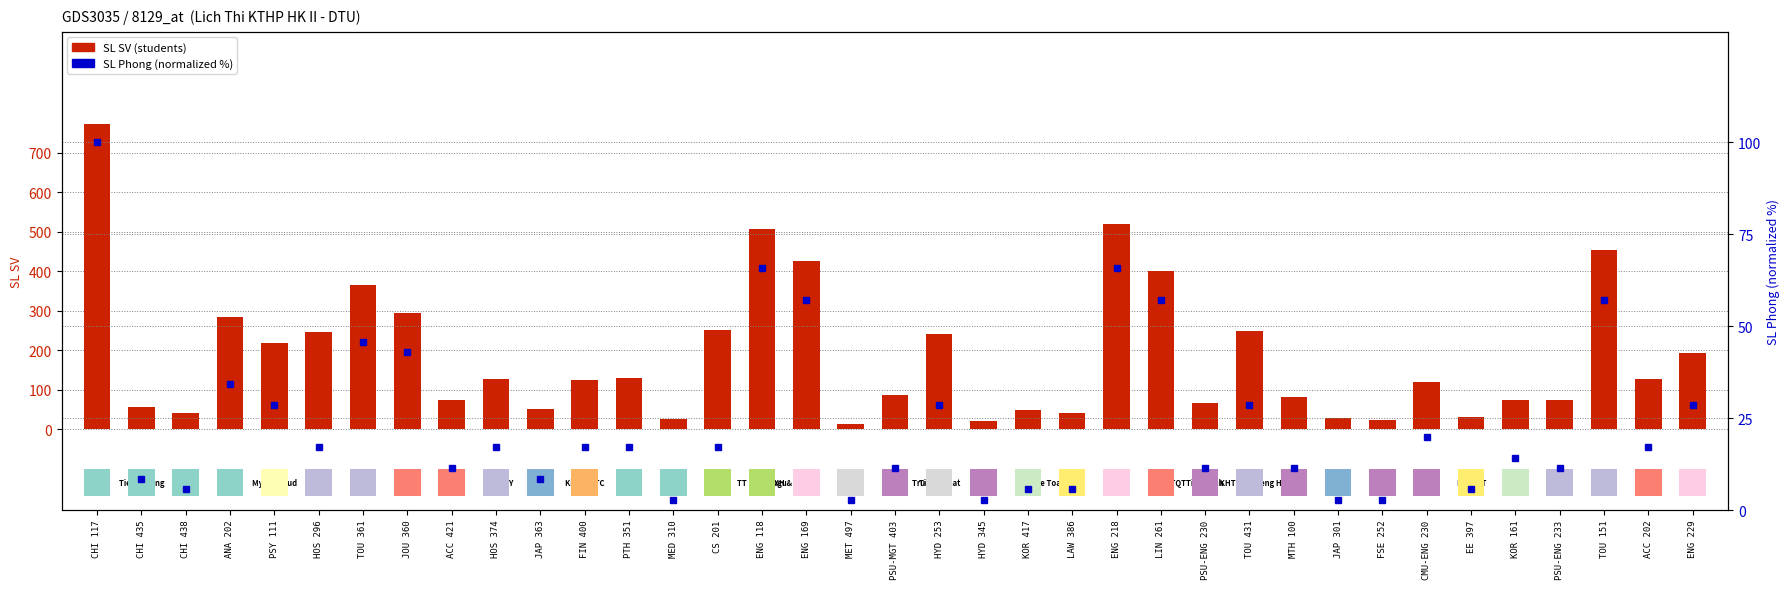

What is the difference between the maximum and minimum values in the SL Phong (normalized) series?

97.1